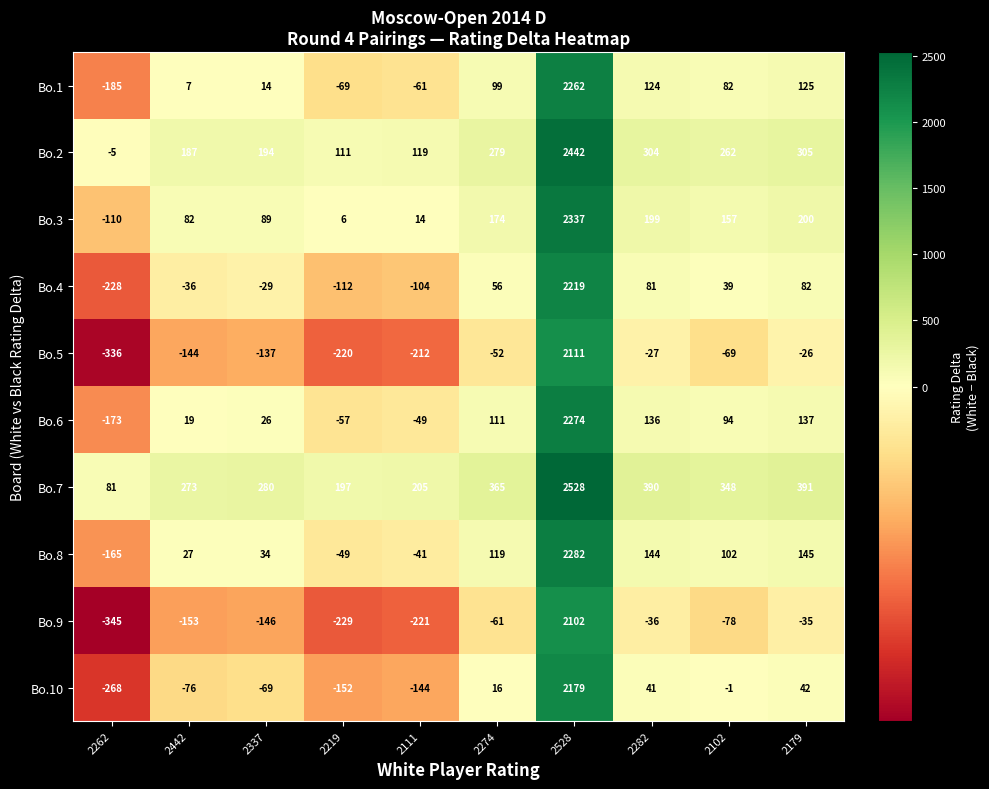

What is the sum of all Bo.5 values?

888